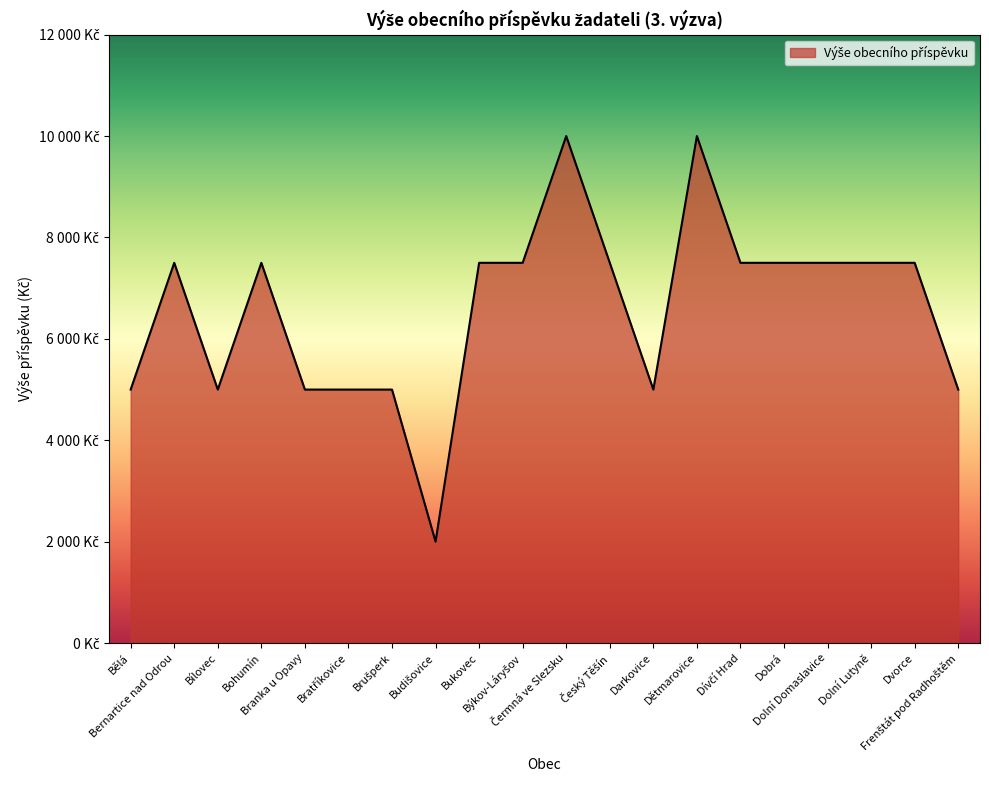

How many values are below 7500?

8